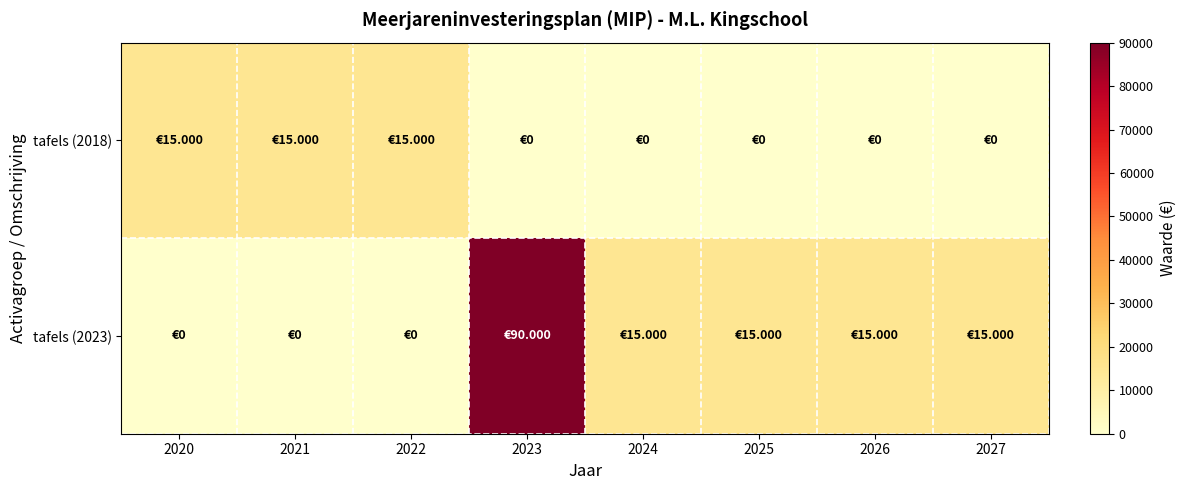

What is the maximum value shown in the chart?

90000